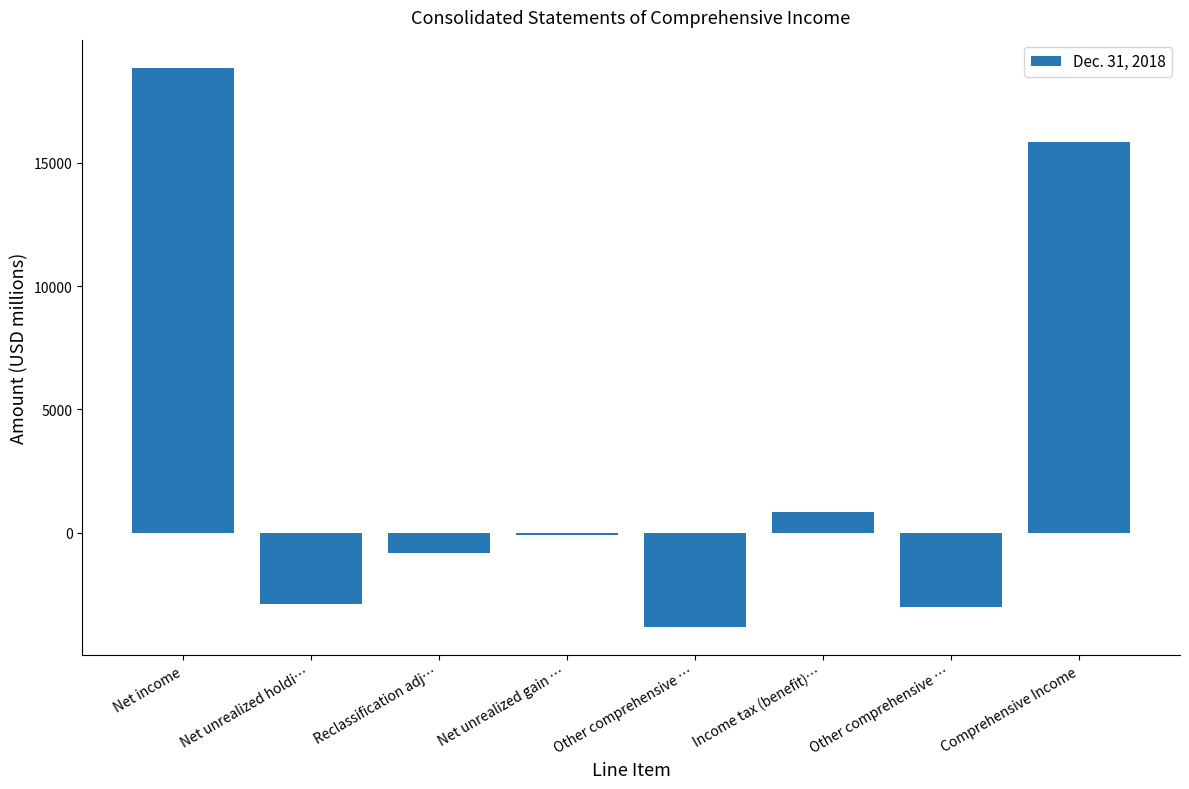

What is the minimum value shown in the chart?

-3825